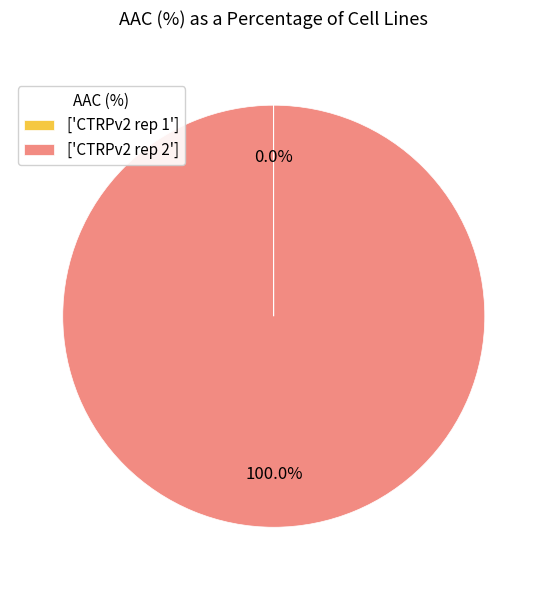

What is the largest slice in the pie chart?

['CTRPv2 rep 2']